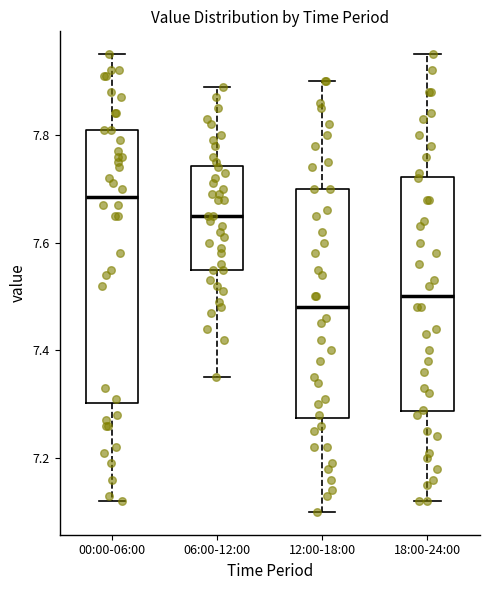

Reading left to right, read every box against the y-axis: the position of its median line, the range the box covers, and the ends of its whiskers. The values are not printed on the chart, so give them approximately, as read against the axis.

00:00-06:00: median 7.68, box 7.30 to 7.82, whiskers 7.12 to 7.96
06:00-12:00: median 7.66, box 7.56 to 7.74, whiskers 7.36 to 7.90
12:00-18:00: median 7.48, box 7.28 to 7.70, whiskers 7.10 to 7.90
18:00-24:00: median 7.50, box 7.28 to 7.72, whiskers 7.12 to 7.96